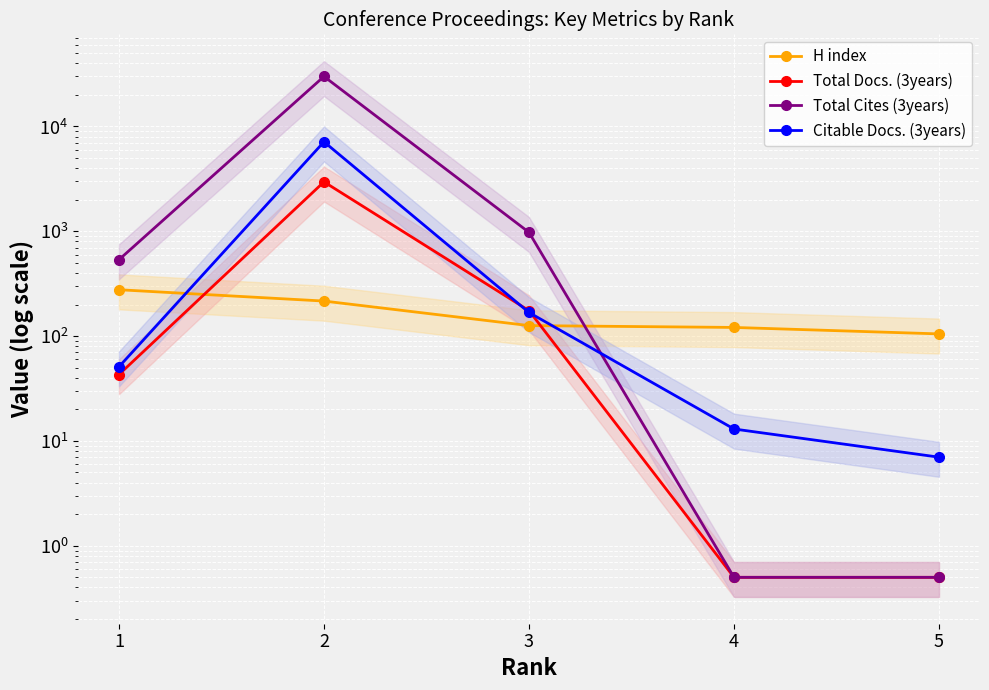

What are all the series names shown in the legend?

H index, Total Docs. (3years), Total Cites (3years), Citable Docs. (3years)